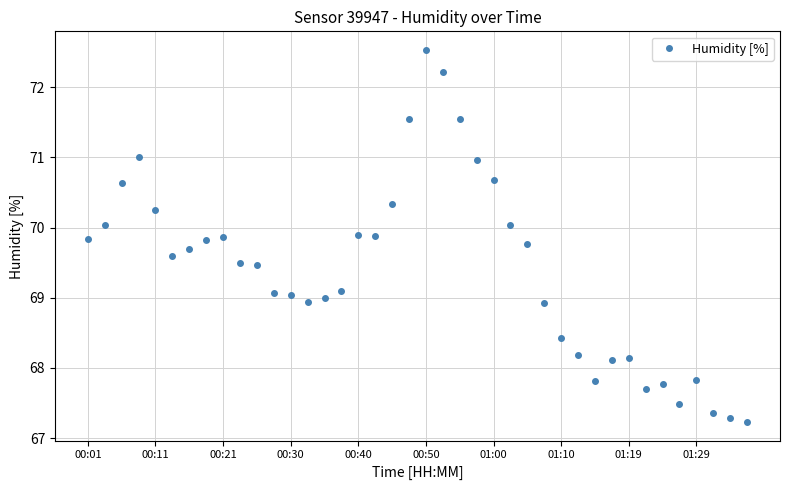

Does the chart display data point markers on the line(s)?

Yes